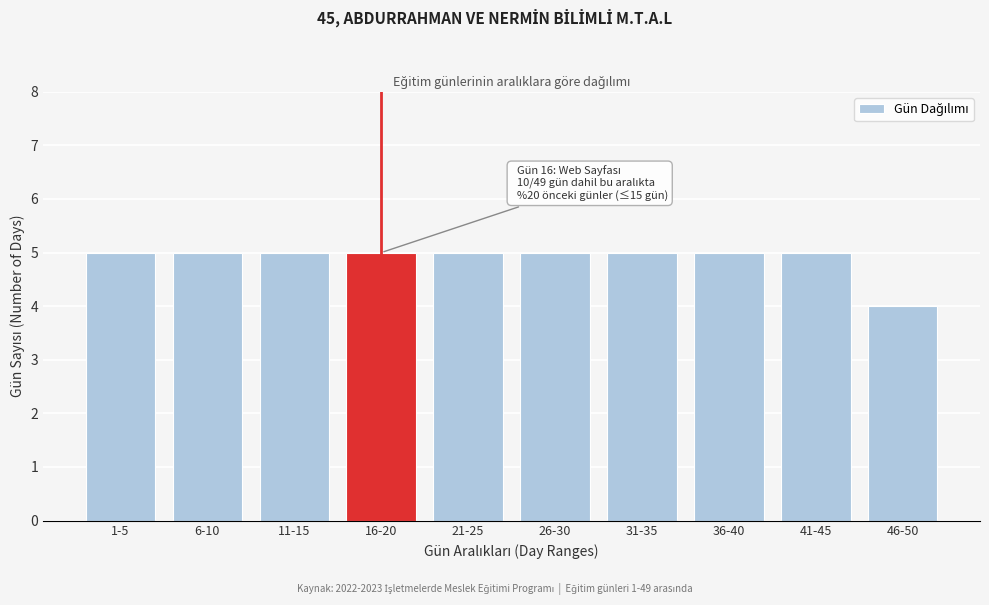

Reading left to right, extract all data points from this chart.

5	5	5	5	5	5	5	5	5	4